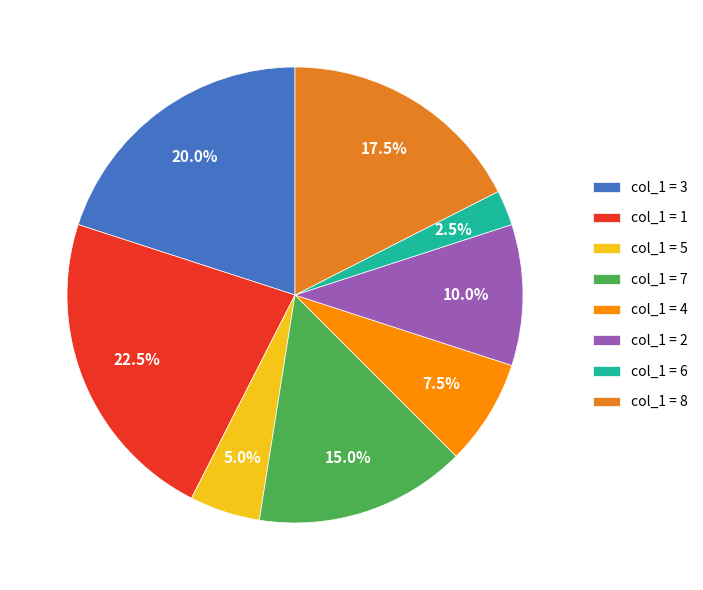

Does col_1 = 2 represent more than half of the total?

No